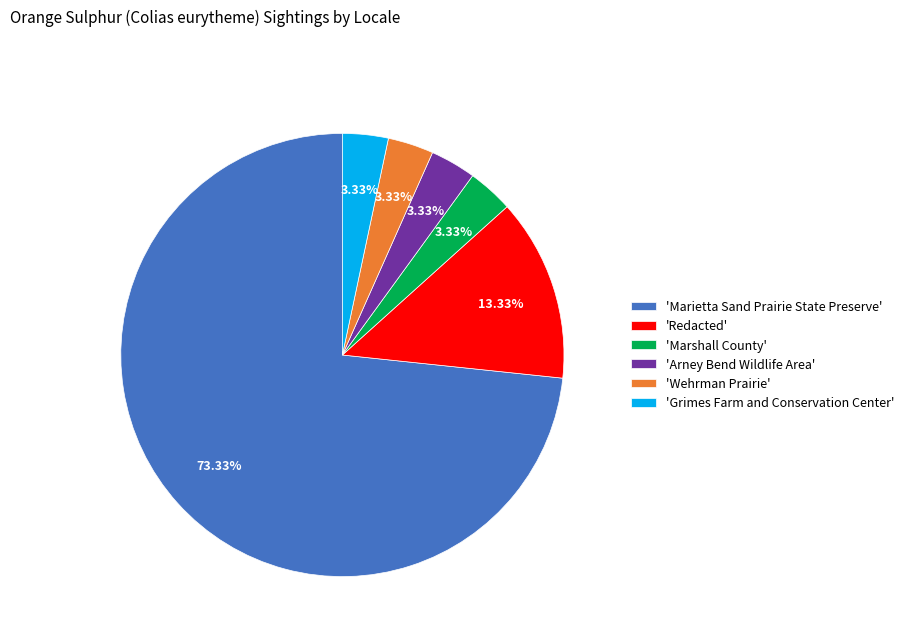

Combined, do 'Marietta Sand Prairie State Preserve' and 'Marshall County' account for over 50%?

Yes